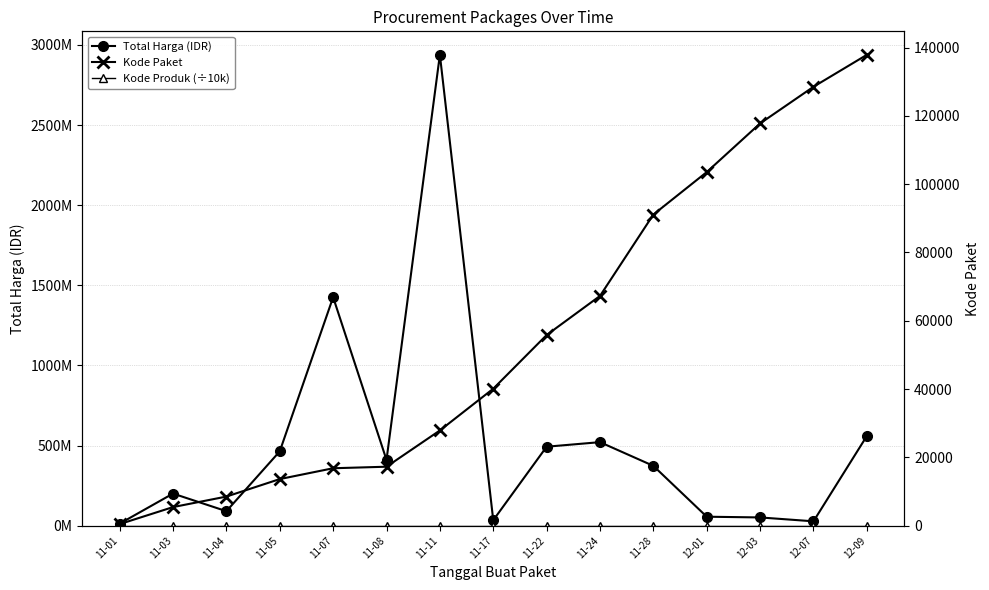

What is the difference between the maximum and minimum values in the Kode Paket series?

137412.0